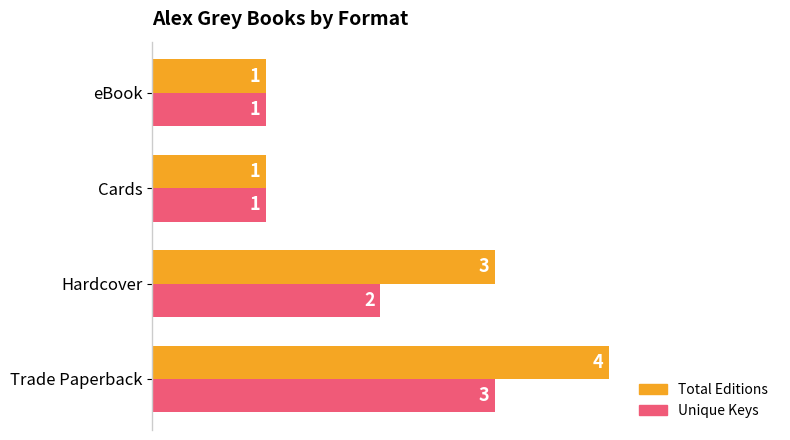

The Unique Keys series shows 0 at eBook. True or false?

False